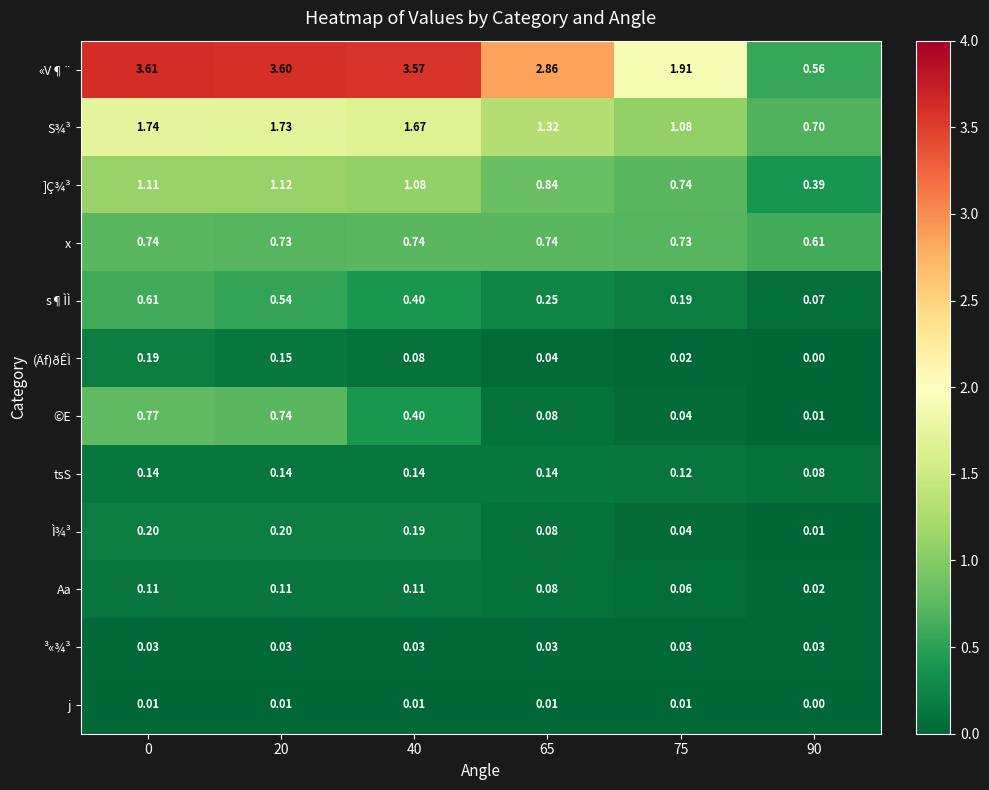

Which series has the largest range (max minus min)?

«V¶¨